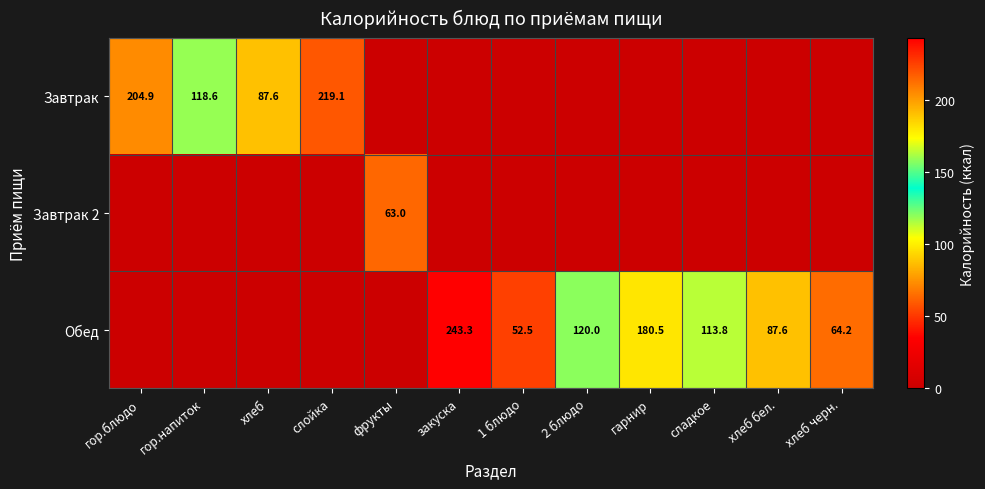

How many categories are shown in the chart?

12